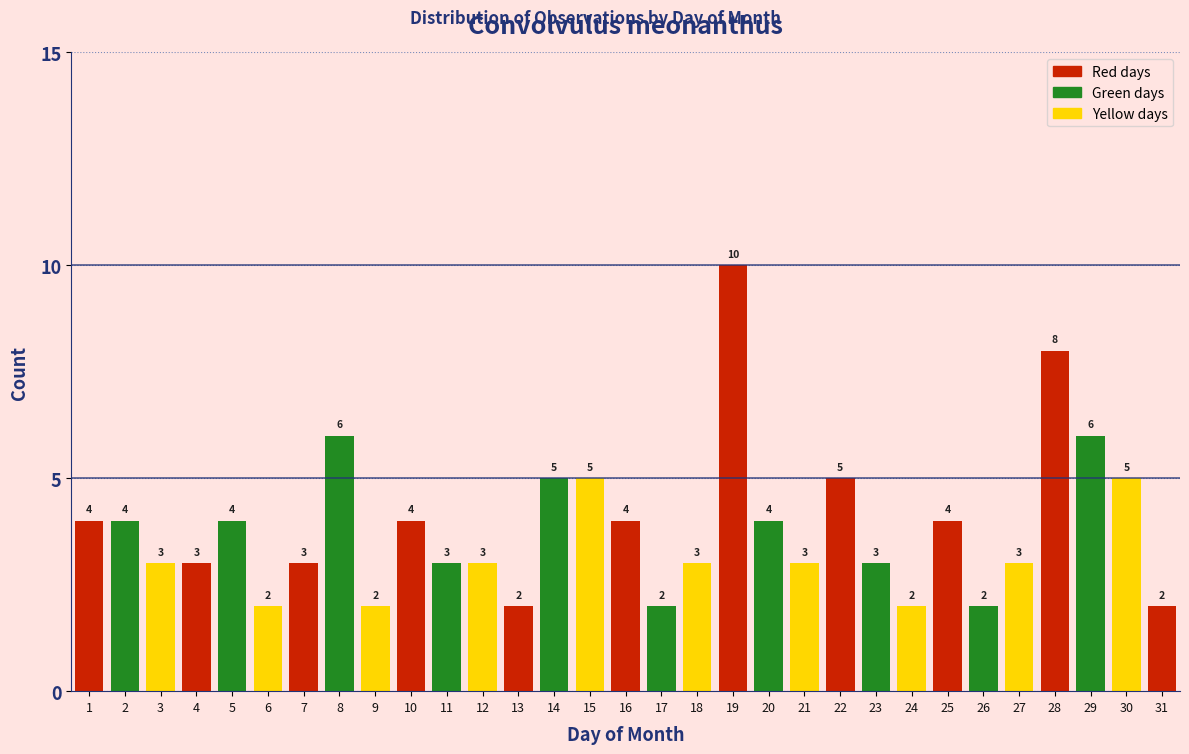

Reading right to left, list all the values displayed in this chart.

2	5	6	8	3	2	4	2	3	5	3	4	10	3	2	4	5	5	2	3	3	4	2	6	3	2	4	3	3	4	4